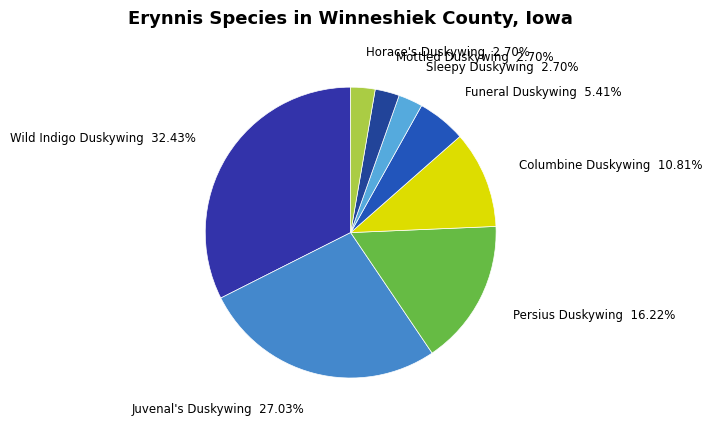

Which category has the biggest portion of the pie?

Wild Indigo Duskywing